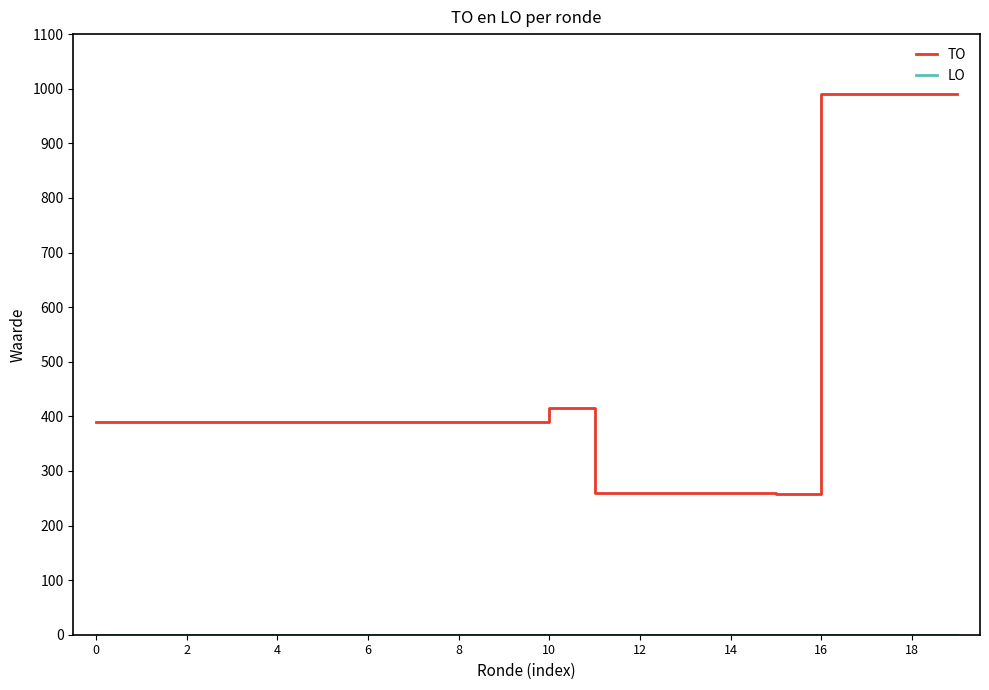

Does the chart have visible grid lines?

No